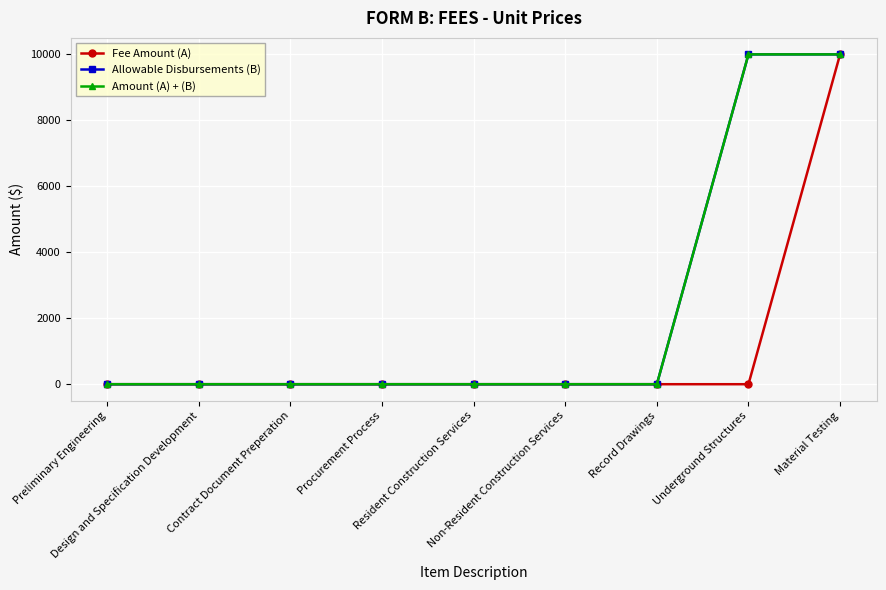

What is the difference between the maximum and minimum values in the Allowable Disbursements (B) series?

10000